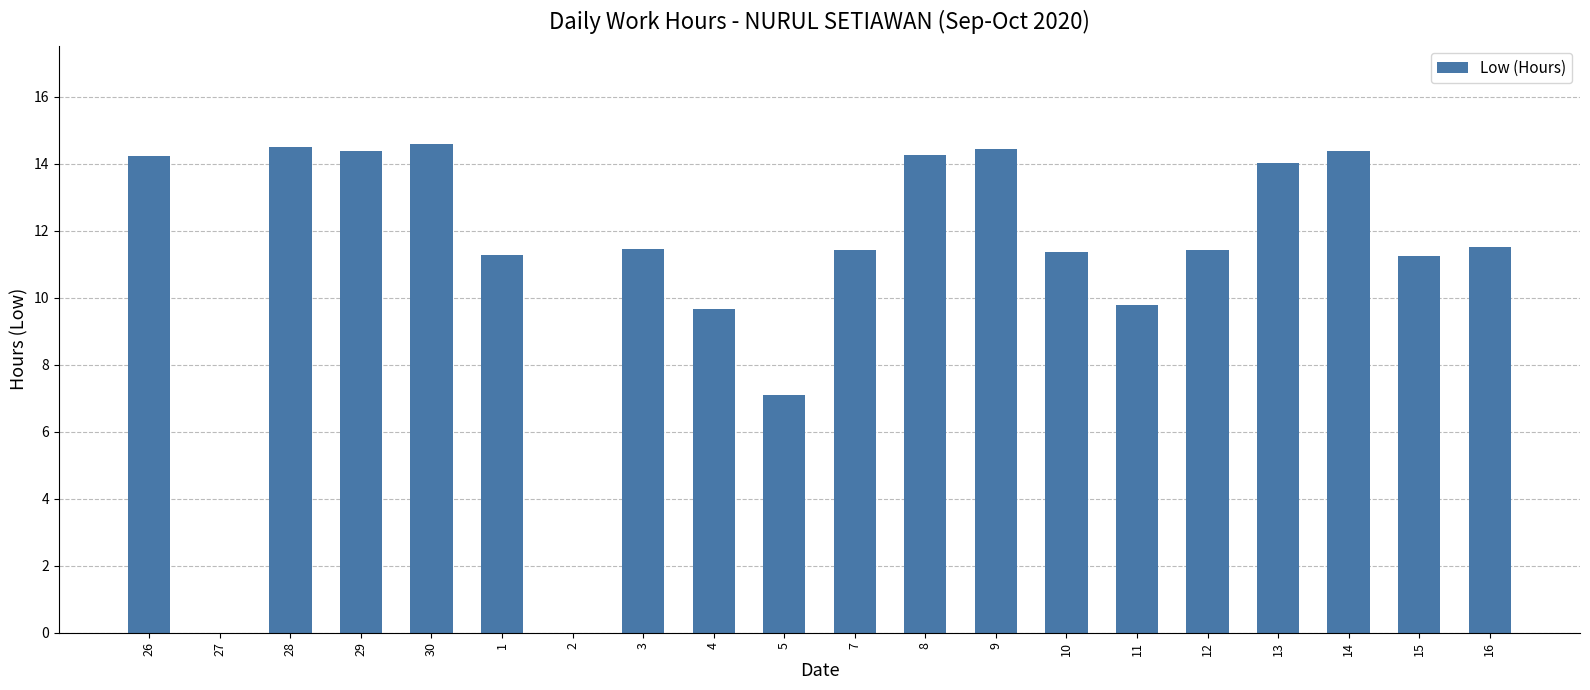

What is the sum of all values?

221.0